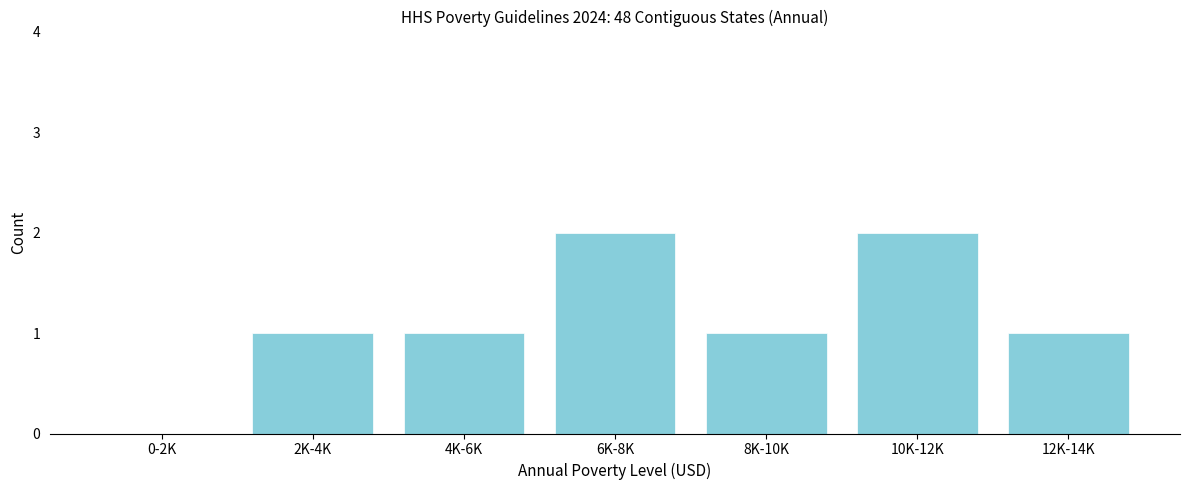

Reading left to right, extract all data points from this chart.

0-2K=0	2K-4K=1	4K-6K=1	6K-8K=2	8K-10K=1	10K-12K=2	12K-14K=1